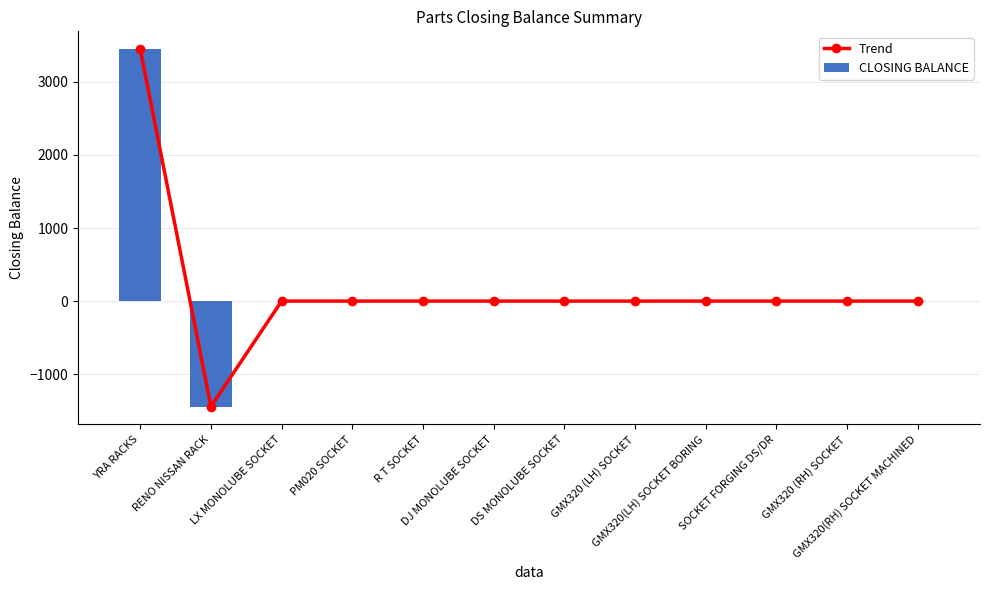

Rank the series at GMX320(RH) SOCKET MACHINED from highest to lowest value.

Trend, CLOSING BALANCE